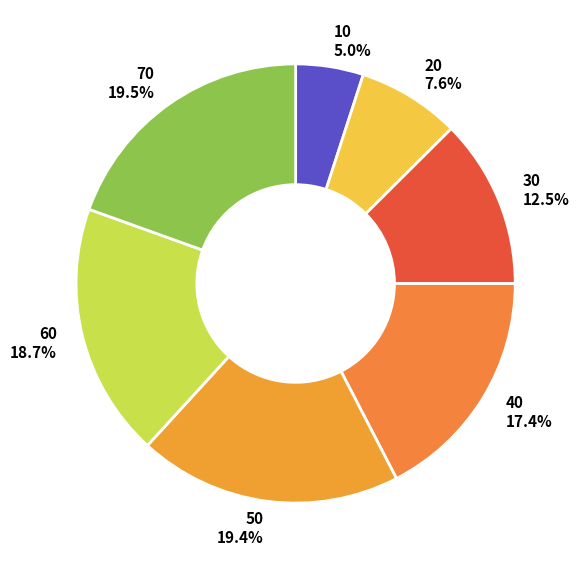

What is the smallest slice in the pie chart?

10